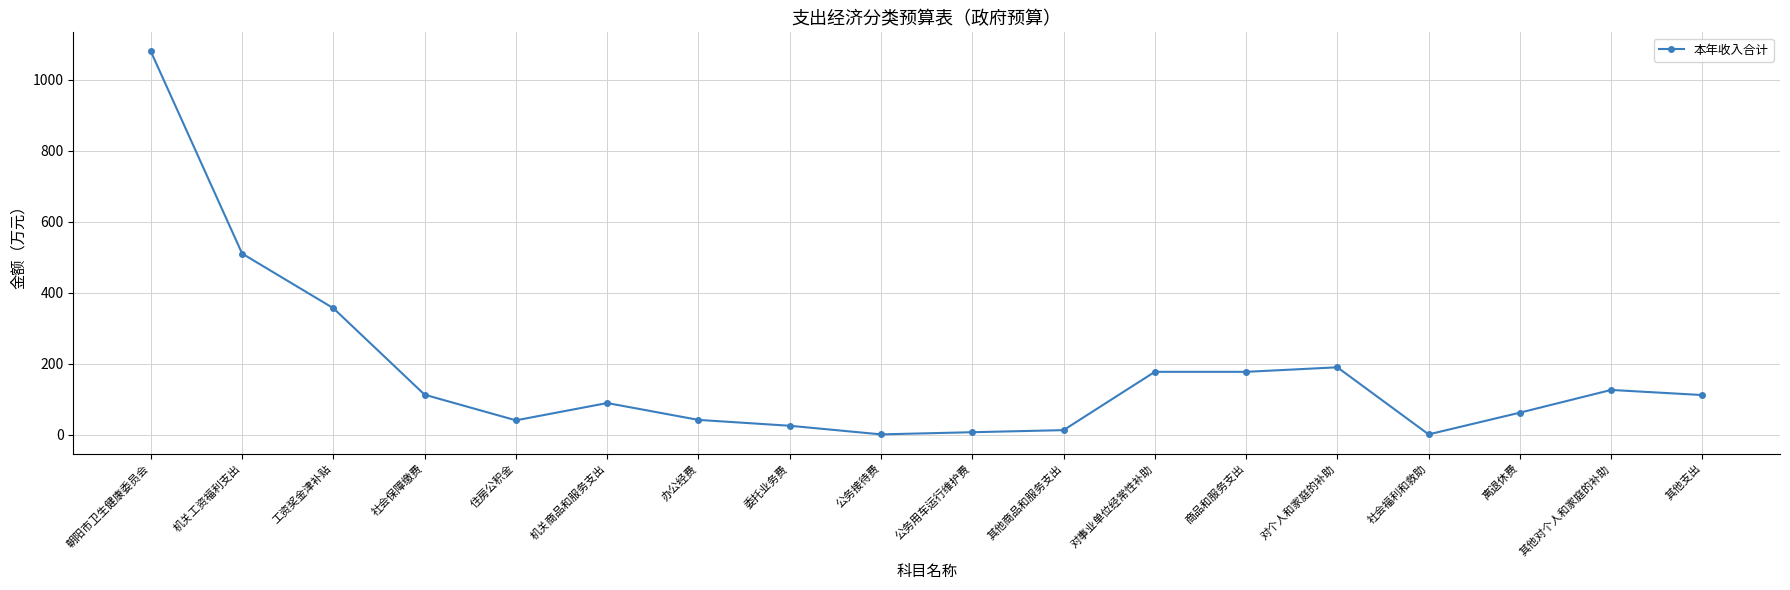

True or false: the data has more than 0 interior local peaks.

True